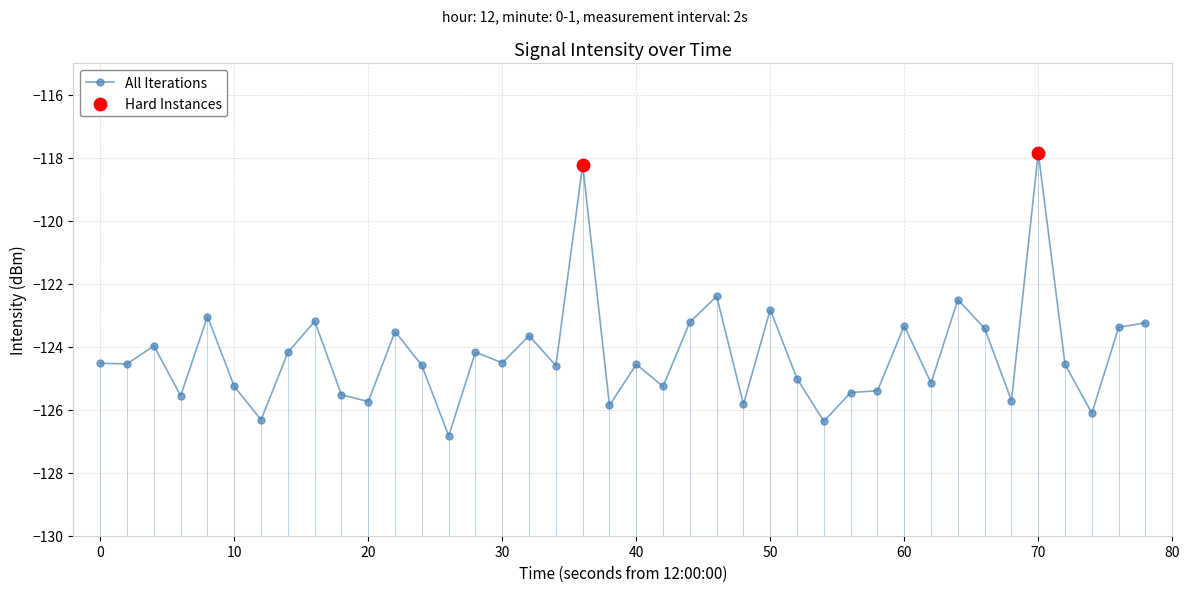

True or false: All Iterations has a value of -125.7 at 20.

True